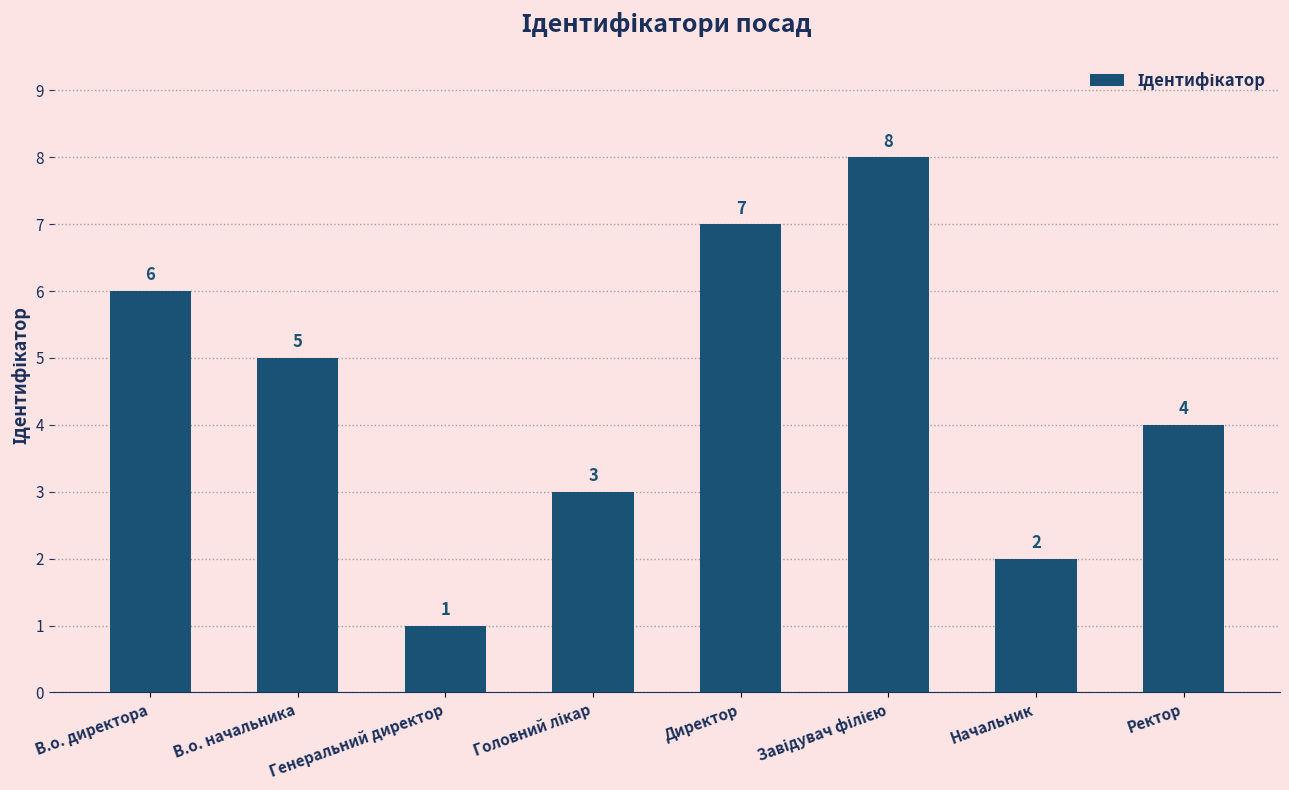

What is the label of the 6th bar from the right?

Генеральний директор